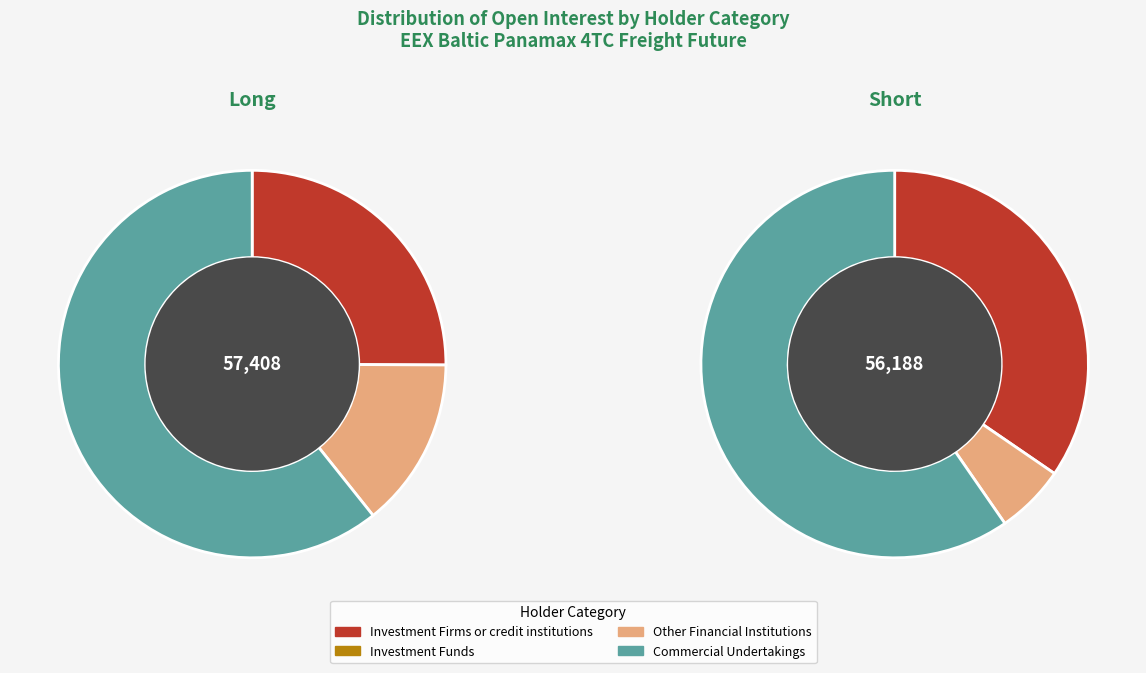

To the nearest percent, what portion does Other Financial Institutions represent?

14%